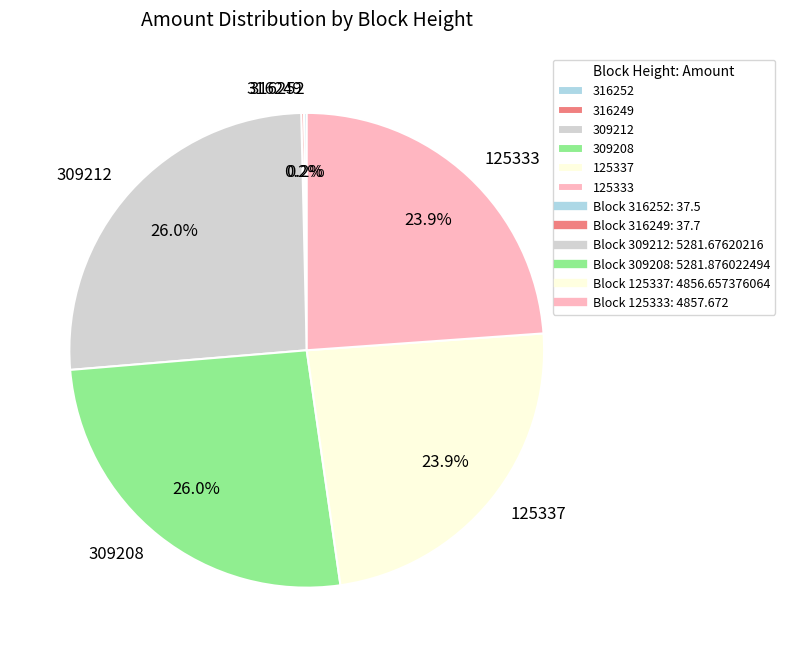

To the nearest percent, what portion does 125333 represent?

24%